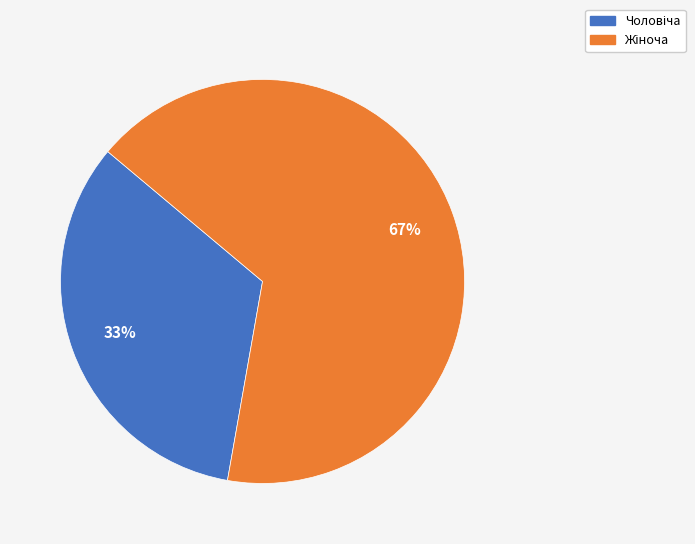

Is there any slice that represents more than half of the pie?

Yes